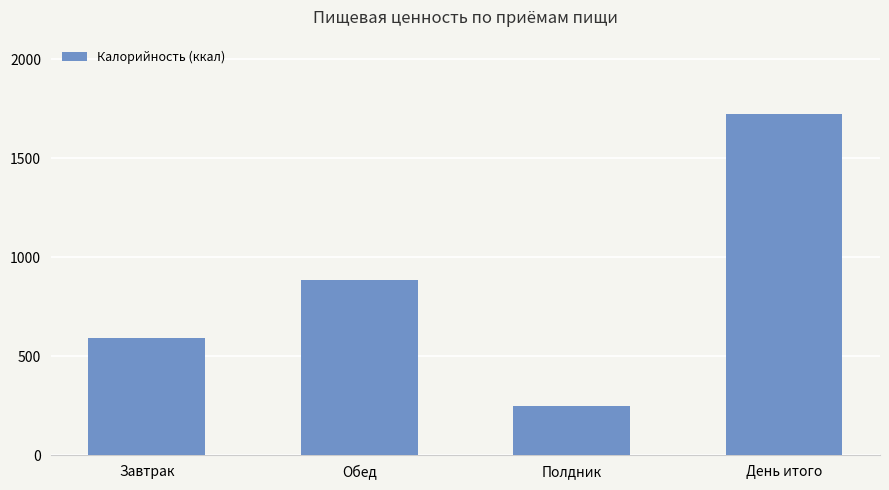

What is the change in value from Завтрак to Обед?

+290